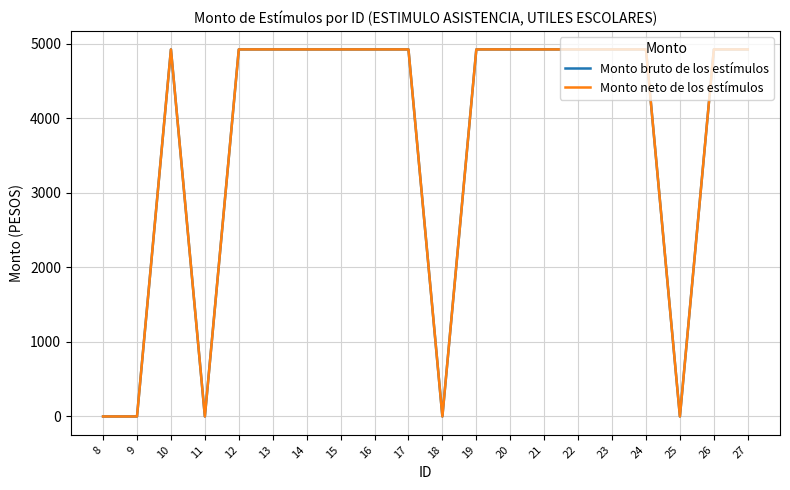

Does the chart have visible grid lines?

Yes